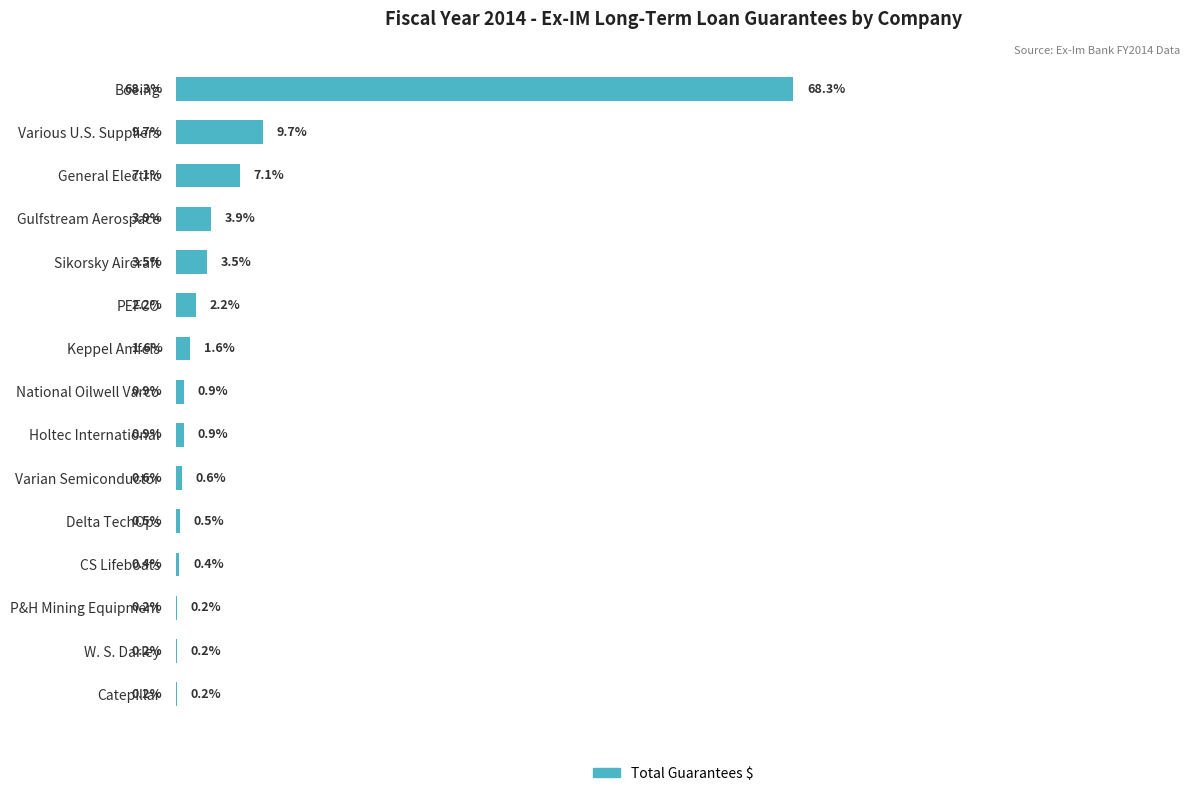

At which label is the value closest to 34?

Various U.S. Suppliers